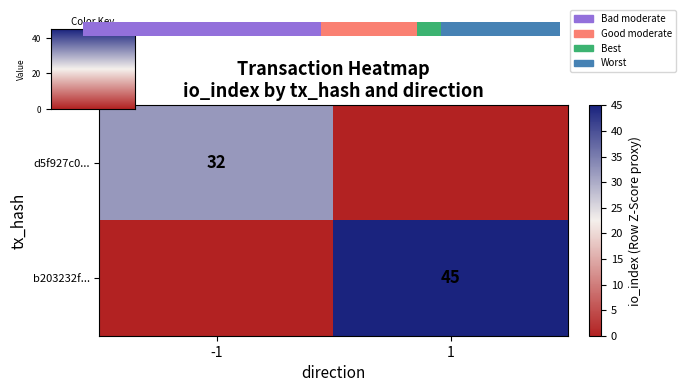

Which series changed the most between -1 and 1?

b203232f...